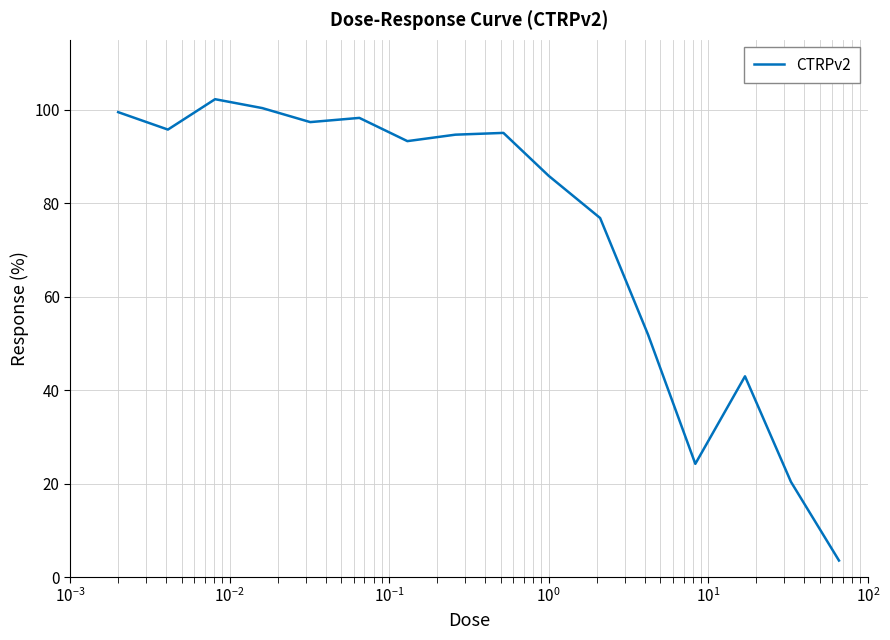

What is the difference between the maximum and minimum values?

98.7